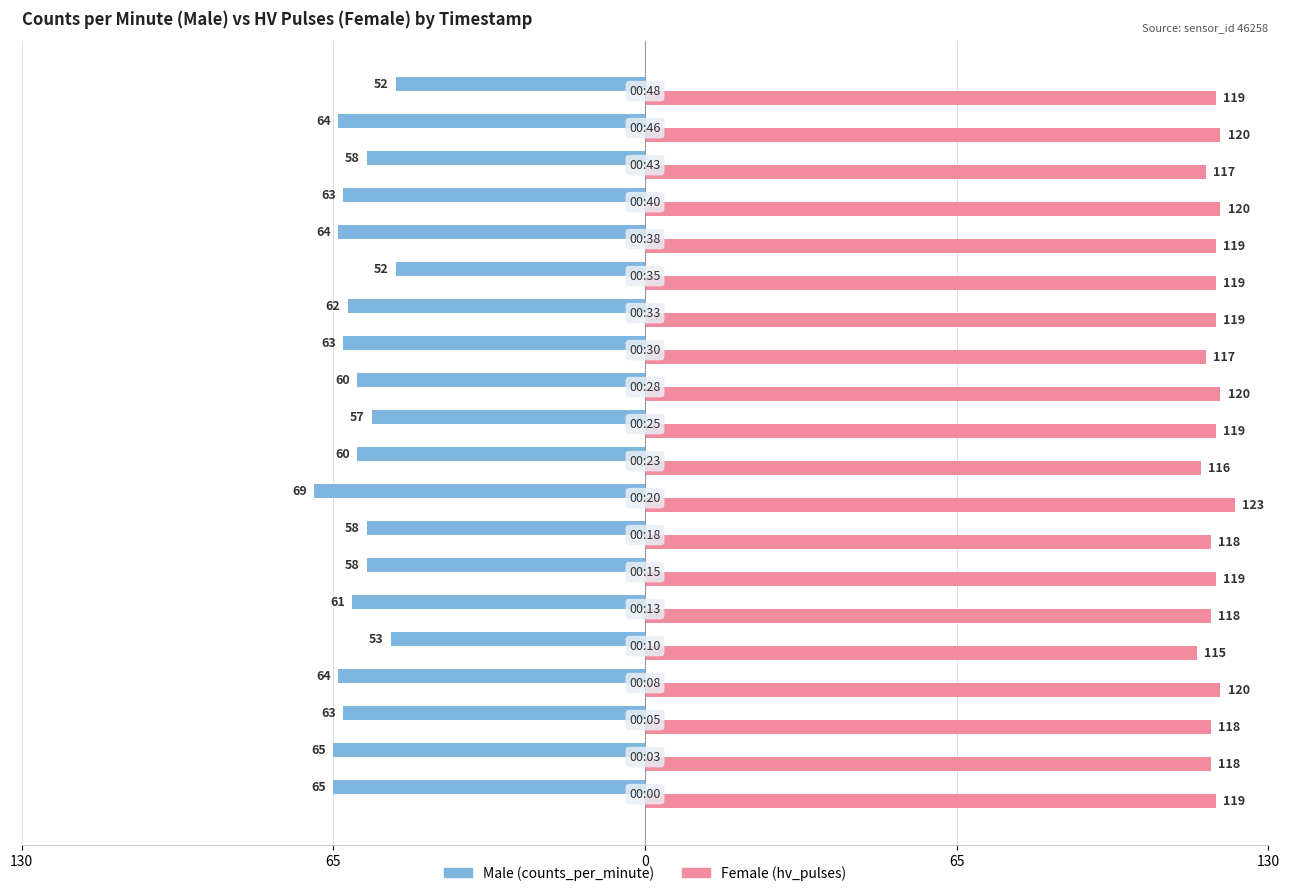

Reading right to left, transcribe all the data shown in this chart.

Male: -52	-64	-58	-63	-64	-52	-62	-63	-60	-57	-60	-69	-58	-58	-61	-53	-64	-63	-65	-65
Female: 119	120	117	120	119	119	119	117	120	119	116	123	118	119	118	115	120	118	118	119